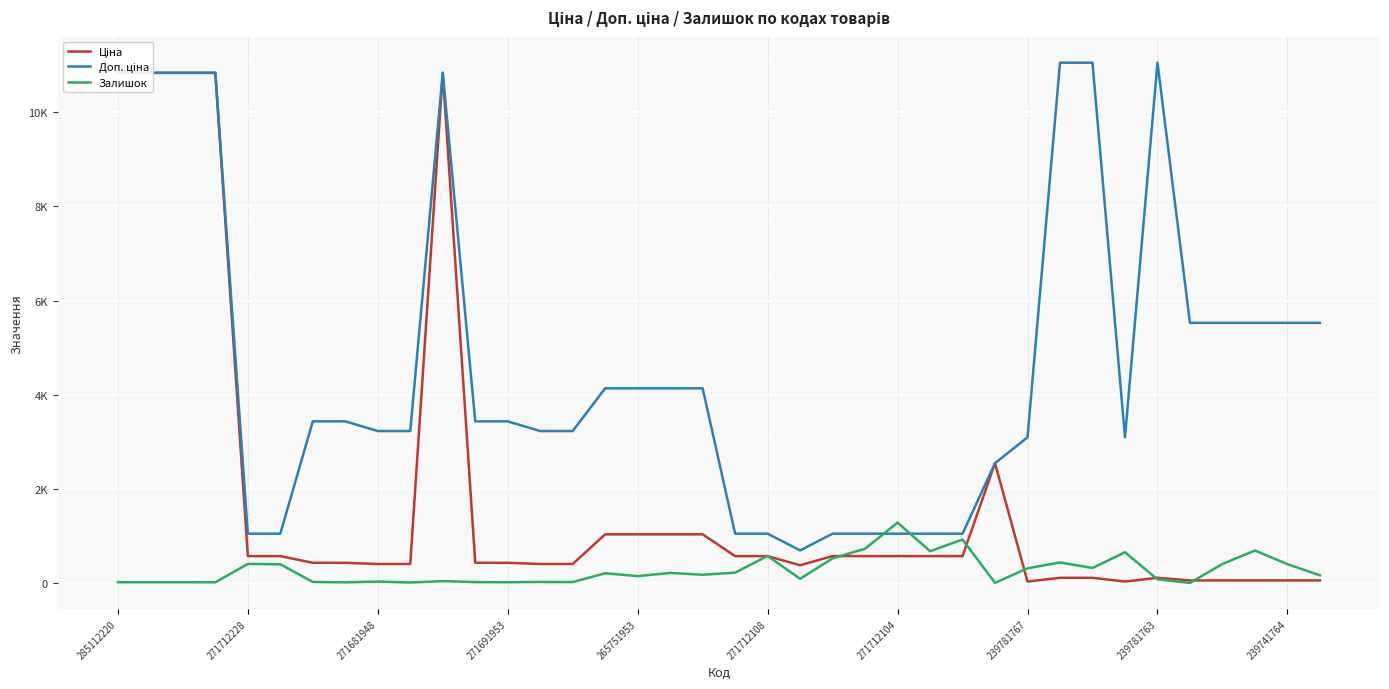

At 239781763, list the series in order from largest to smallest.

Доп. ціна, Ціна, Залишок